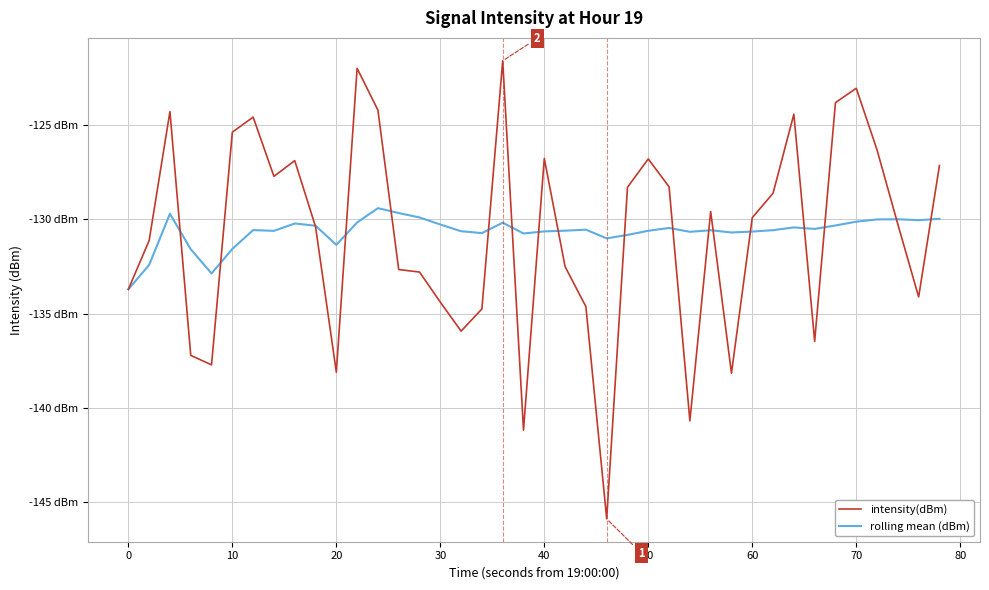

Does the chart have visible grid lines?

Yes